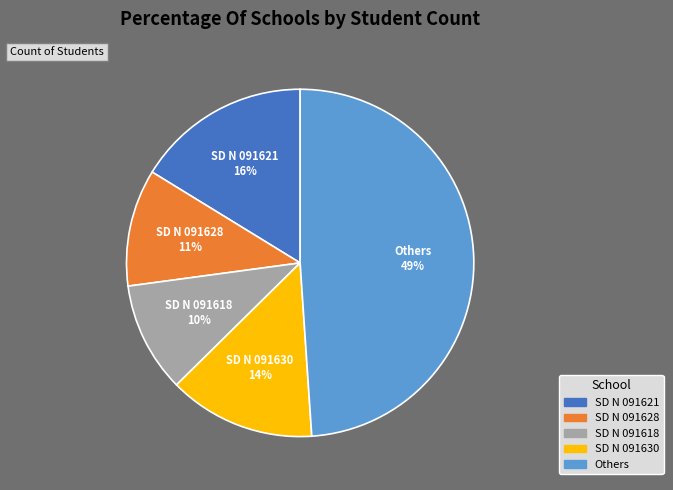

Does any single category account for the majority?

No